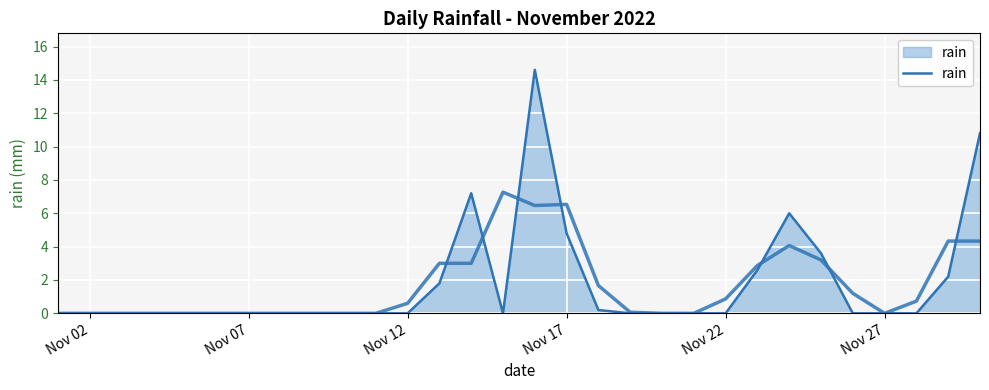

Reading left to right, transcribe all the data shown in this chart.

0.0	0.0	0.0	0.0	0.0	0.0	0.0	0.0	0.0	0.0	0.0	0.0	1.8	7.2	0.0	14.6	4.8	0.2	0.0	0.0	0.0	0.0	2.6	6.0	3.6	0.0	0.0	0.0	2.2	10.8